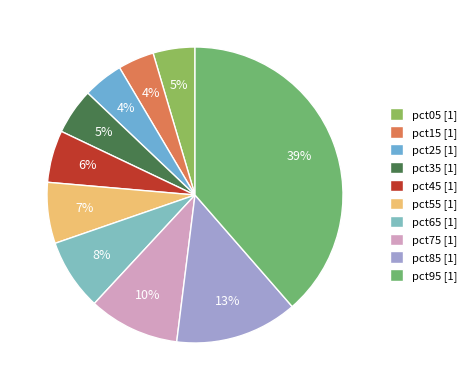

To the nearest percent, what percentage of the pie is pct65?

8%